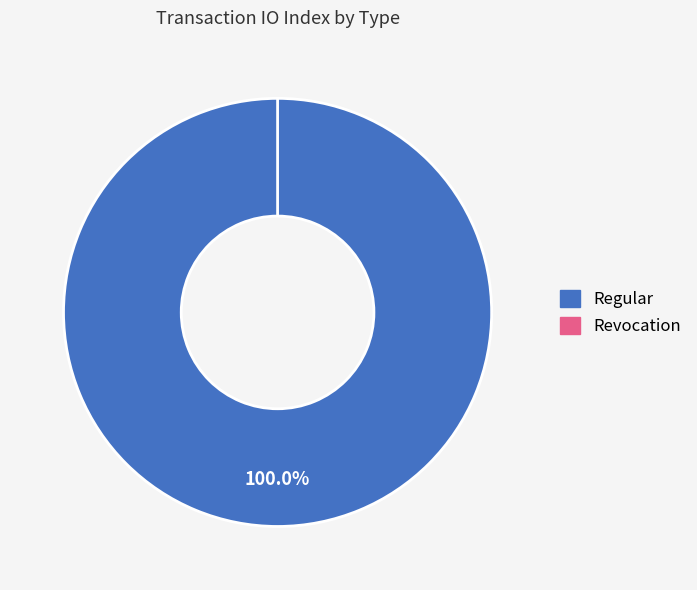

Rank the categories by value from highest to lowest.

Regular, Revocation